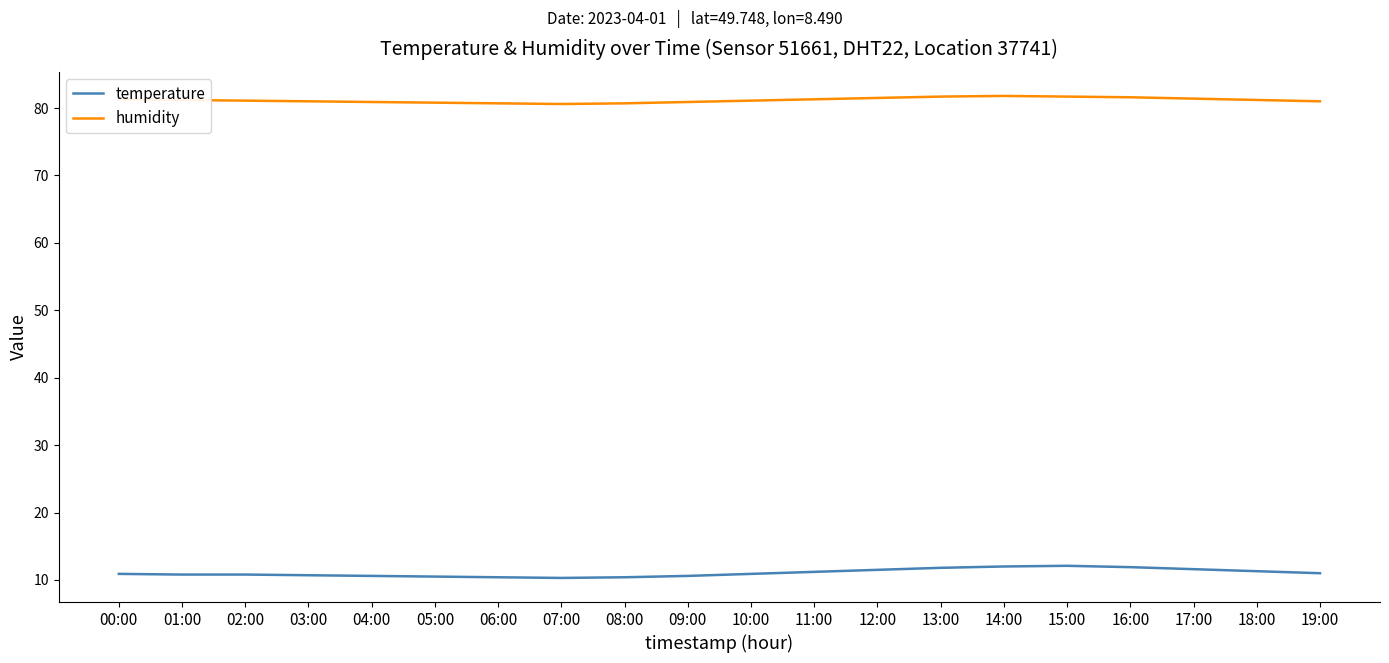

What position from the left is 08:00?

9